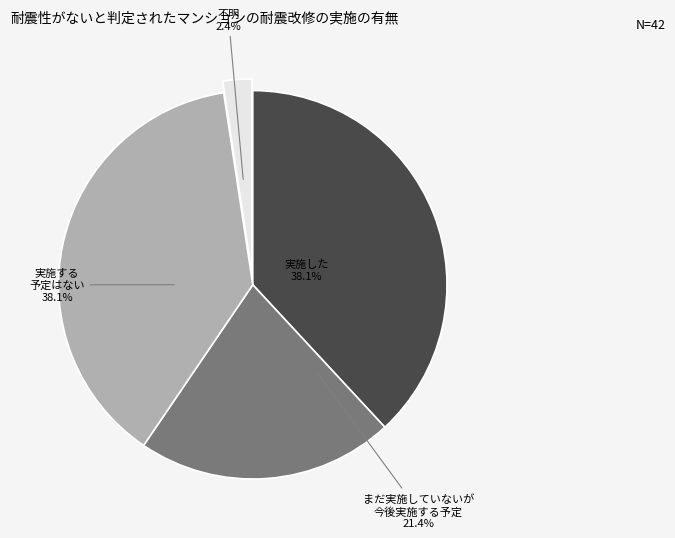

Is there any slice that represents more than half of the pie?

No